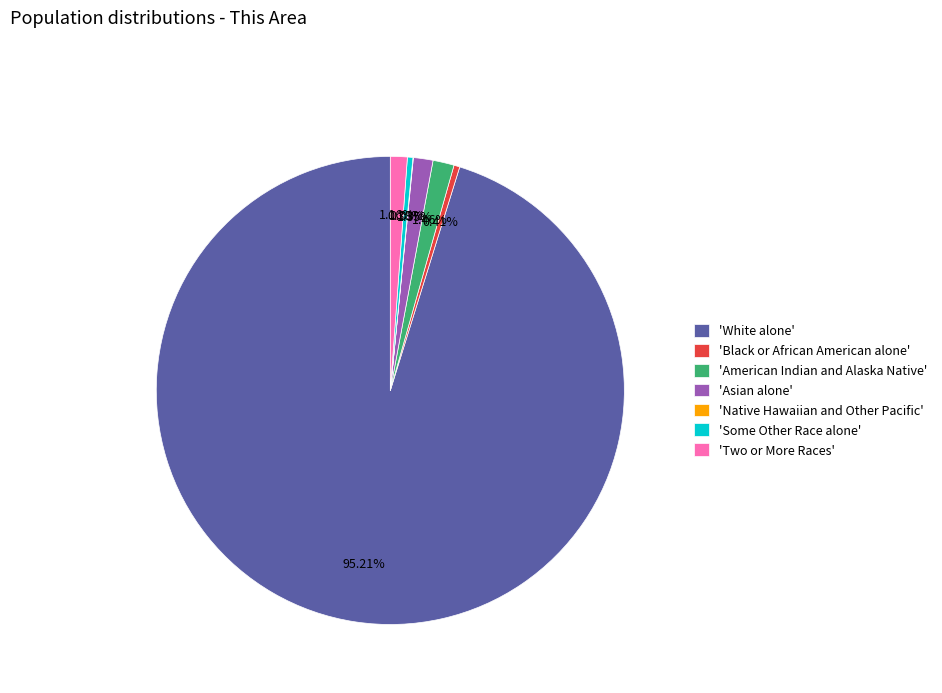

Which slice represents more than half of the pie?

'White alone'